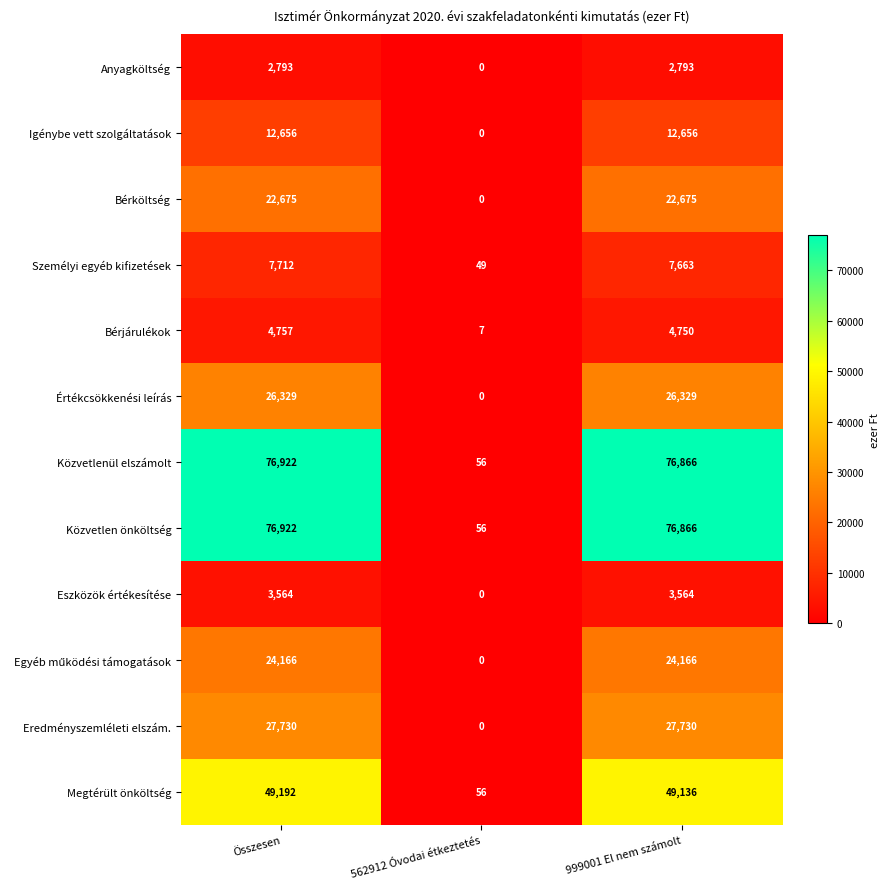

How many distinct data groups are displayed?

12